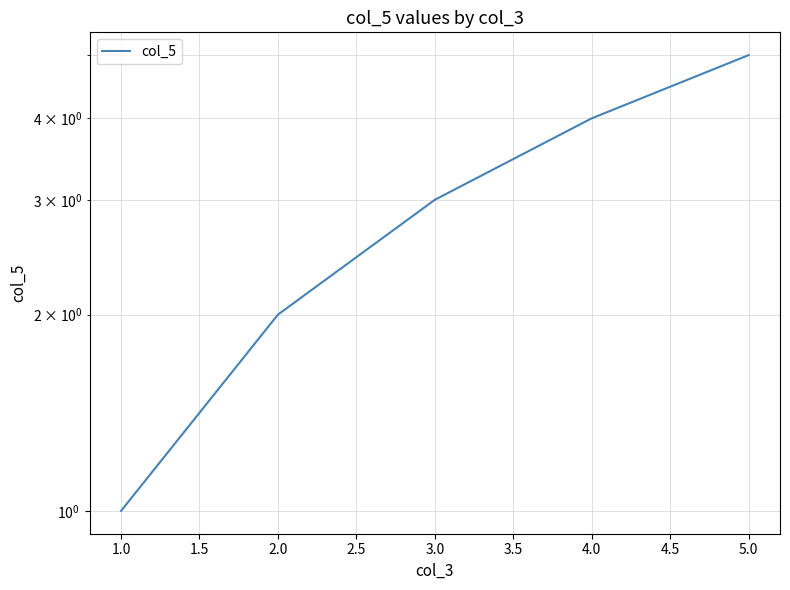

Does the chart display data point markers on the line(s)?

No